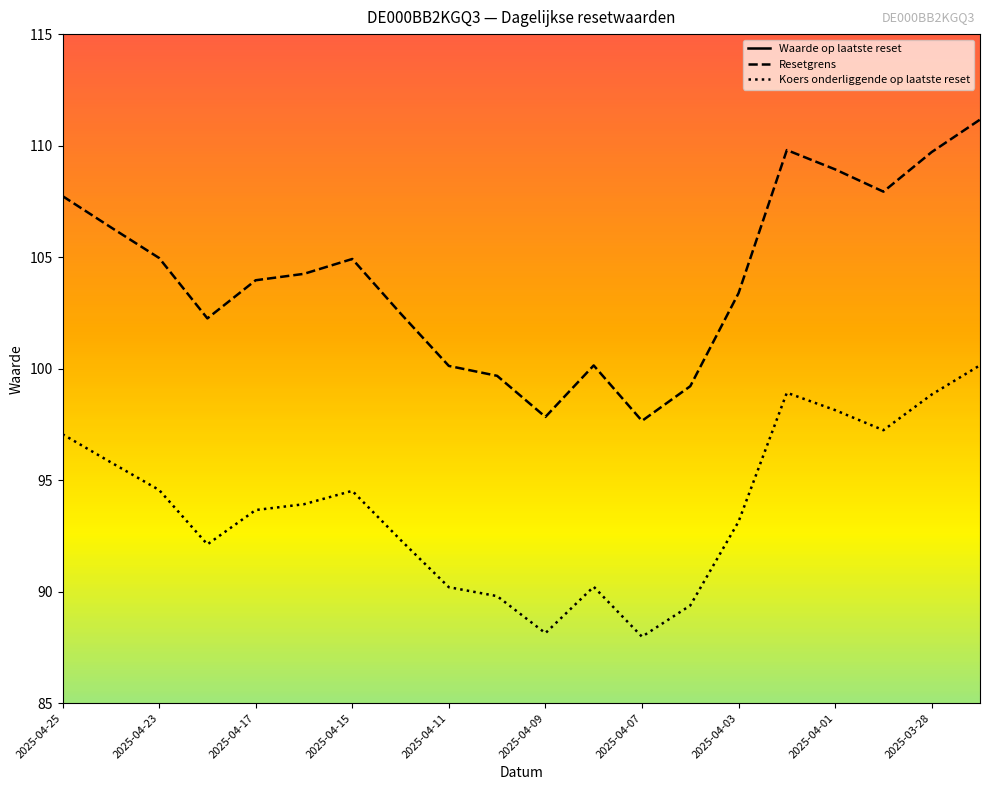

How many series are shown in this chart?

3